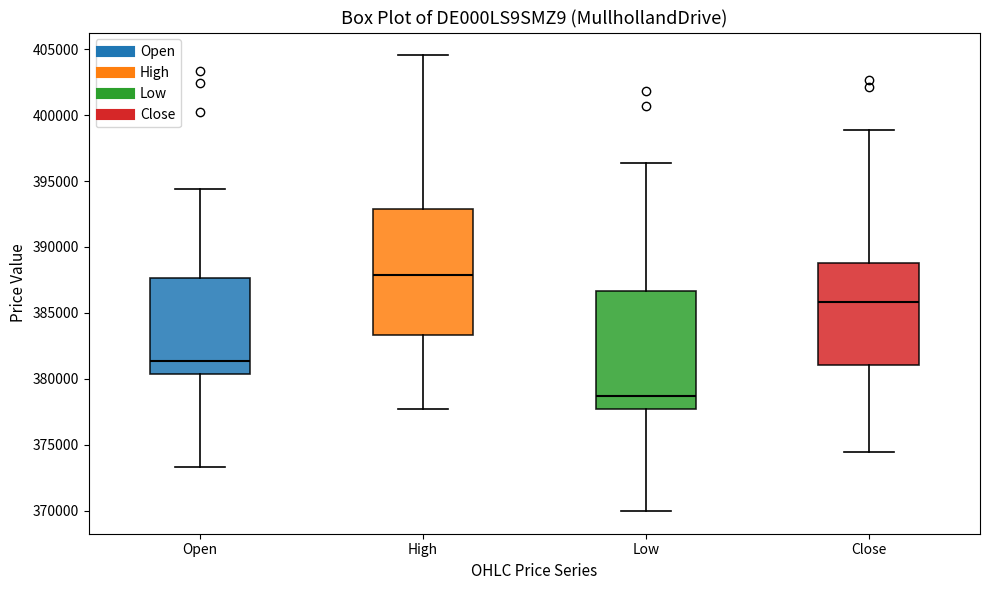

Reading left to right, read every box against the y-axis: the position of its median line, the range the box covers, and the ends of its whiskers. The values are not printed on the chart, so give them approximately, as read against the axis.

Open: median 381500, box 380500 to 387500, whiskers 373500 to 394500
High: median 388000, box 383500 to 393000, whiskers 377500 to 404500
Low: median 378500, box 377500 to 386500, whiskers 370000 to 396500
Close: median 386000, box 381000 to 389000, whiskers 374500 to 399000